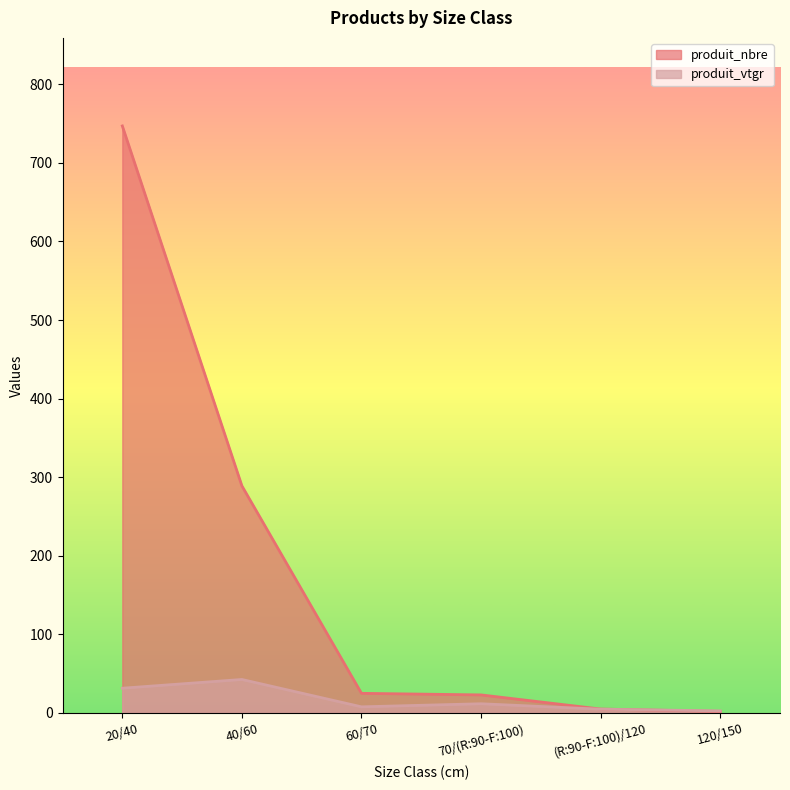

Which series has the largest total across all categories?

produit_nbre